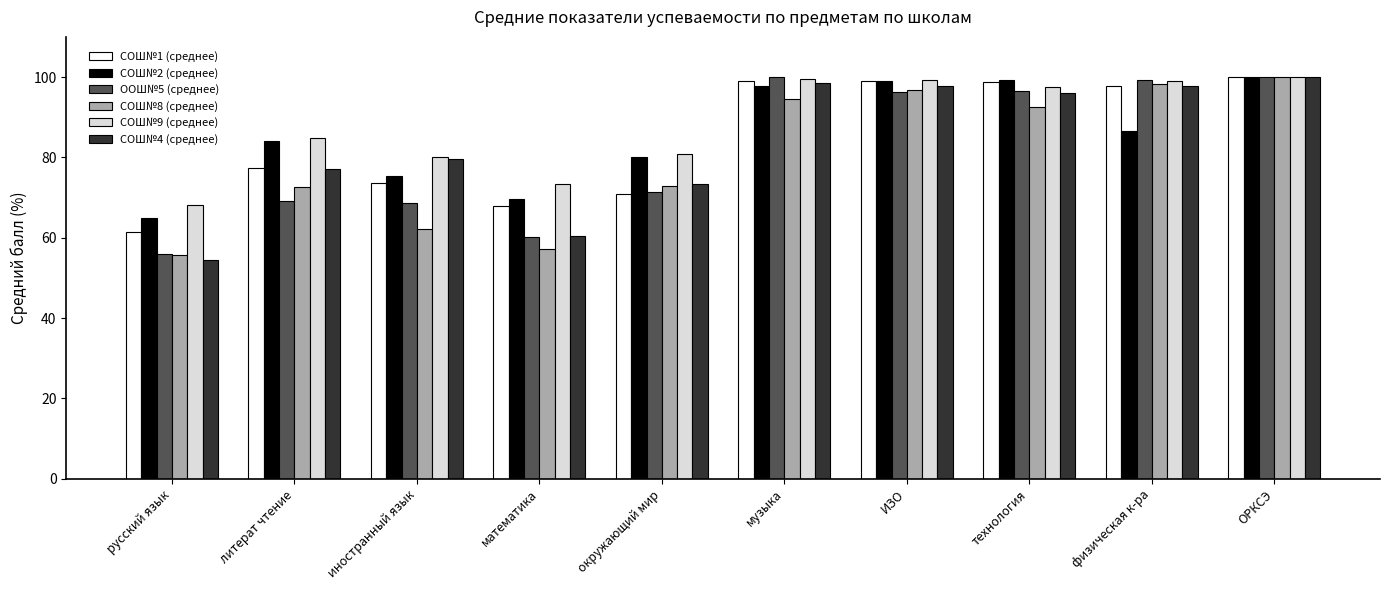

Where does the СОШ№4 (среднее) series first go above 96?

музыка